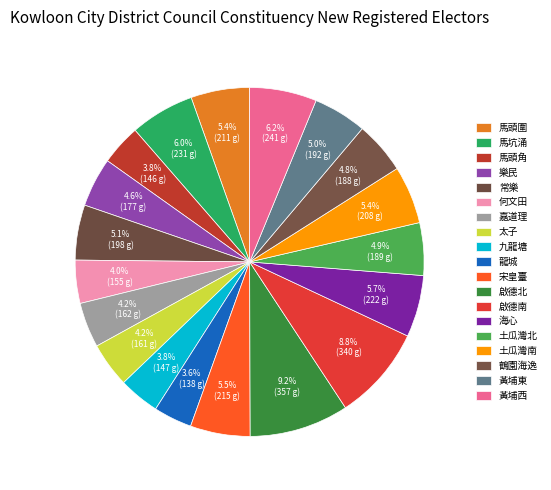

Is 土瓜灣北 the majority of the pie?

No